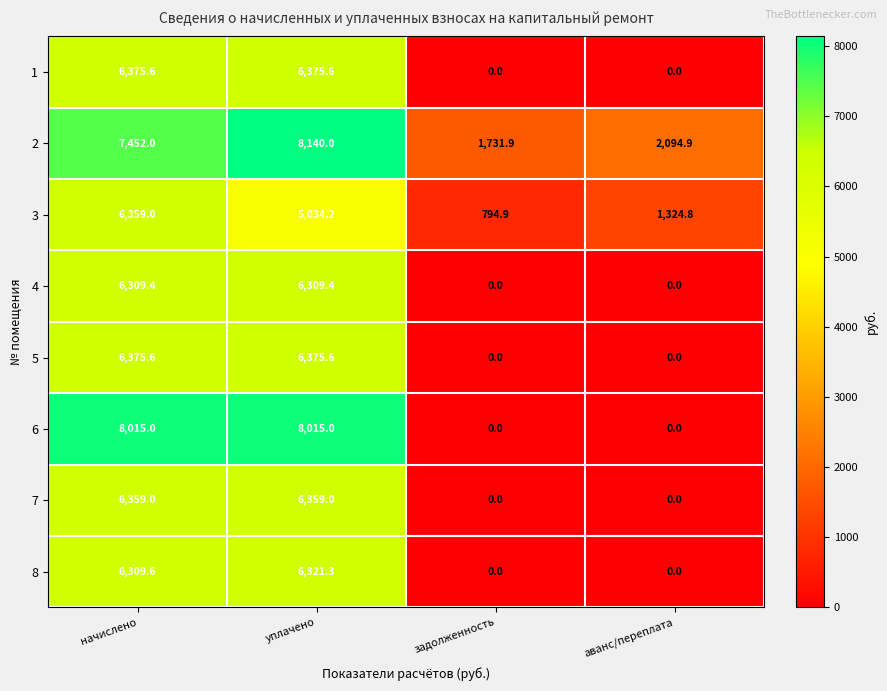

Rank the categories by 2 value from lowest to highest.

задолженность, аванс/переплата, начислено, уплачено